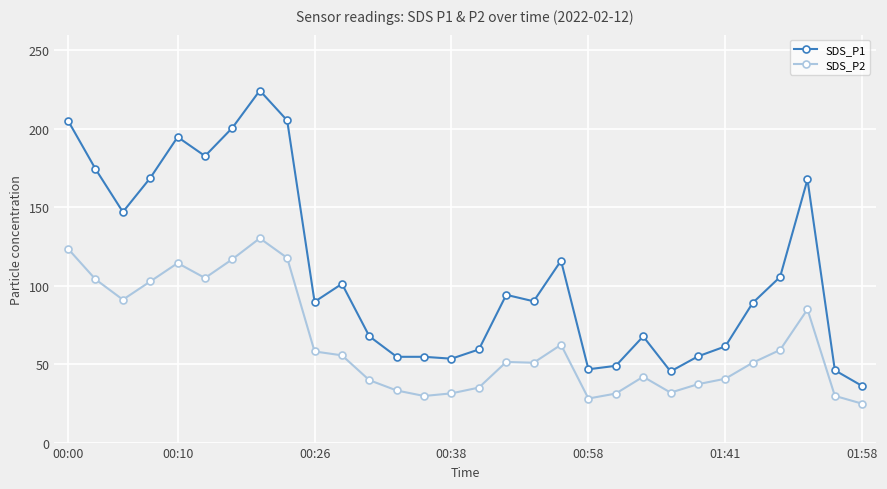

What is the value of the SDS_P1 point at the 5th from the left?

194.8